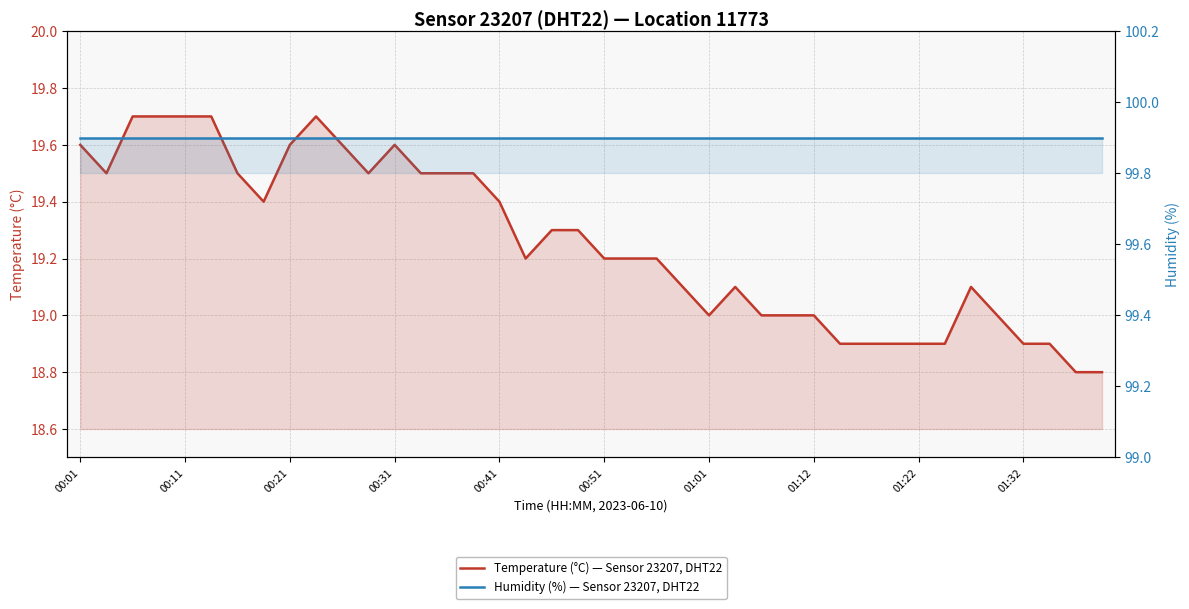

What is the sum of the Humidity (%) — Sensor 23207, DHT22 values at 25 and 10?

199.8